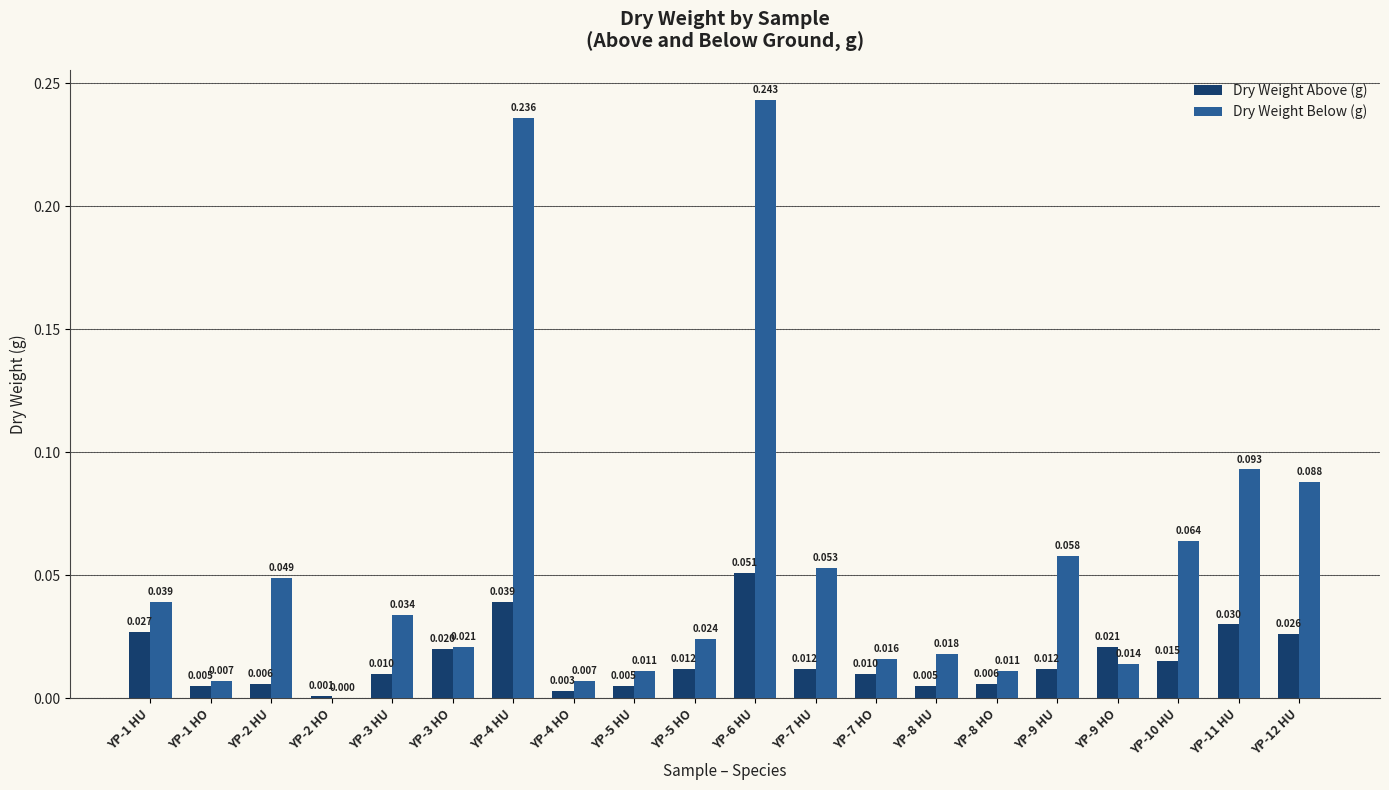

At which category does the chart reach its peak across all series?

YP-6 HU